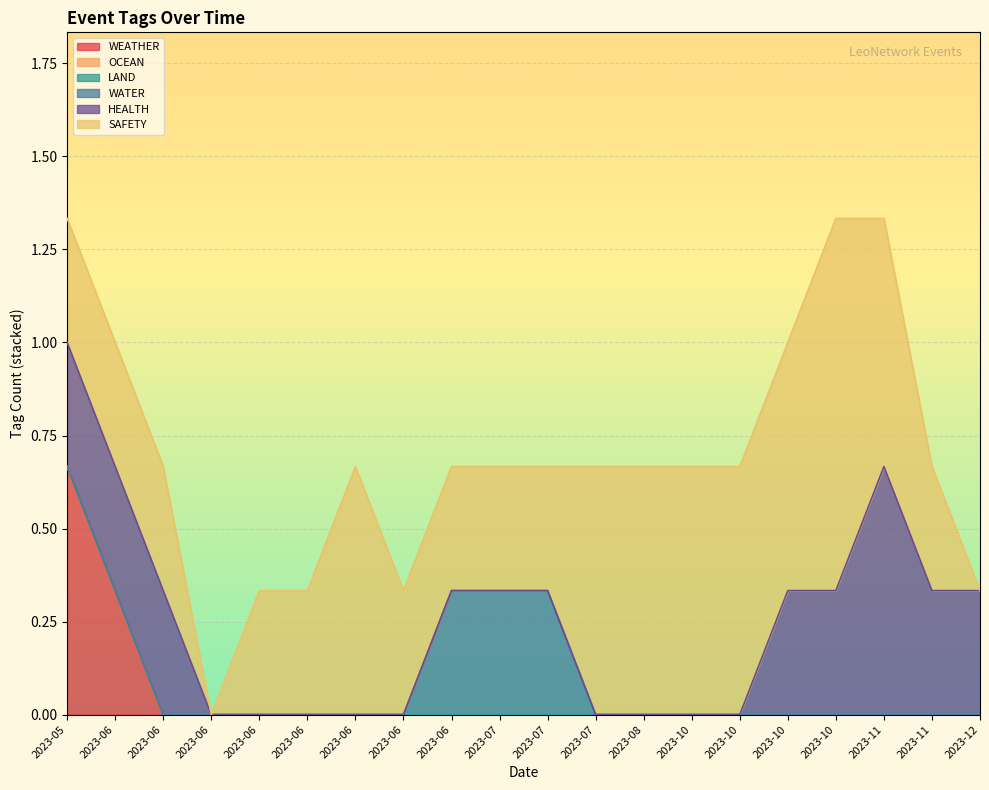

Which has a higher value, 2023-06-16 or 2023-07-06?

2023-06-16